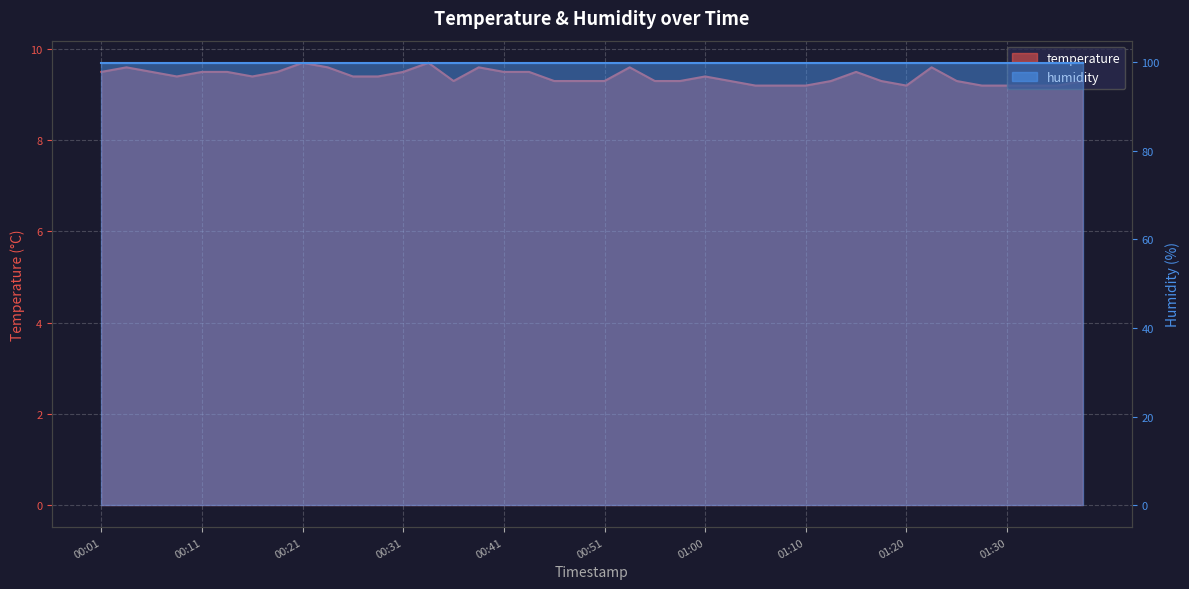

Rank the categories by value from lowest to highest.

01:05, 01:08, 01:10, 01:20, 01:28, 01:30, 01:32, 01:35, 00:36, 00:46, 00:48, 00:51, 00:56, 00:58, 01:03, 01:13, 01:18, 01:25, 01:37, 00:09, 00:16, 00:26, 00:28, 01:00, 00:01, 00:06, 00:11, 00:14, 00:18, 00:31, 00:41, 00:43, 01:15, 00:04, 00:23, 00:38, 00:53, 01:23, 00:21, 00:33